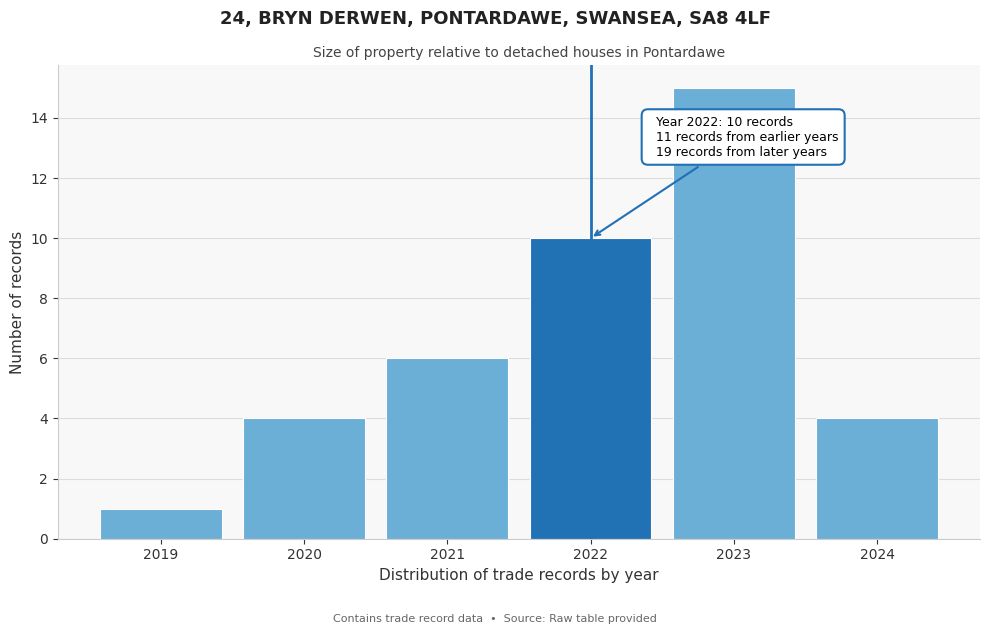

Reading left to right, what are all the values shown in this chart?

2019=1	2020=4	2021=6	2022=10	2023=15	2024=4